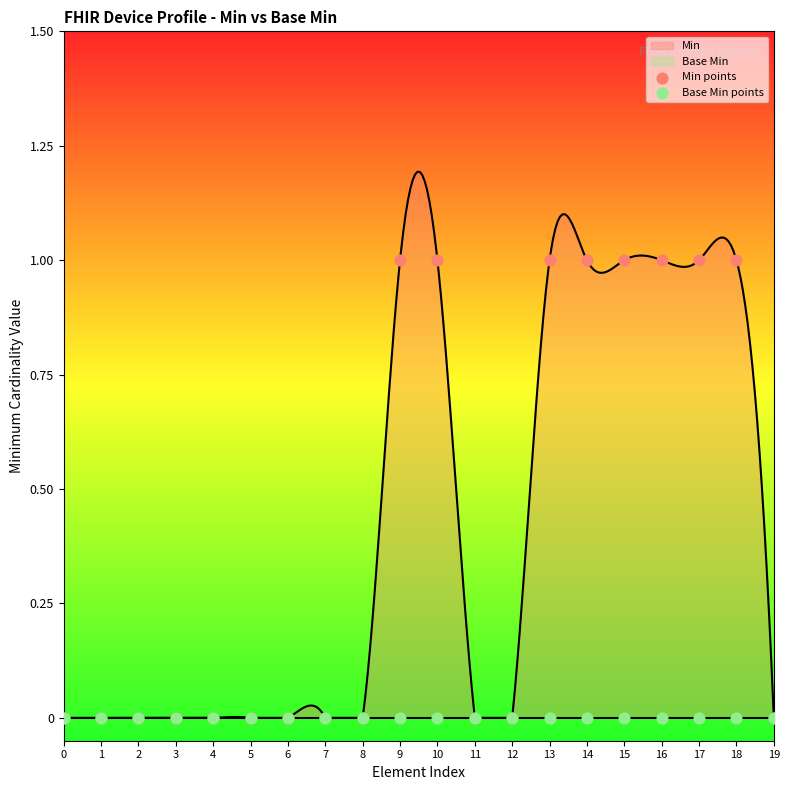

Which series has the widest spread of Y values?

Min points